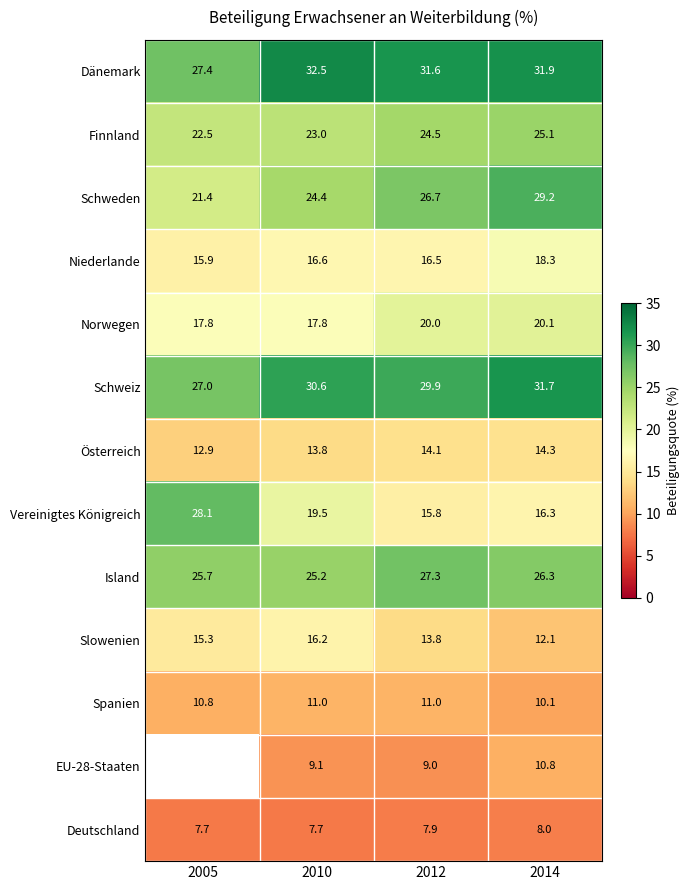

What is the spread (max minus min) of values at 2012?

23.7